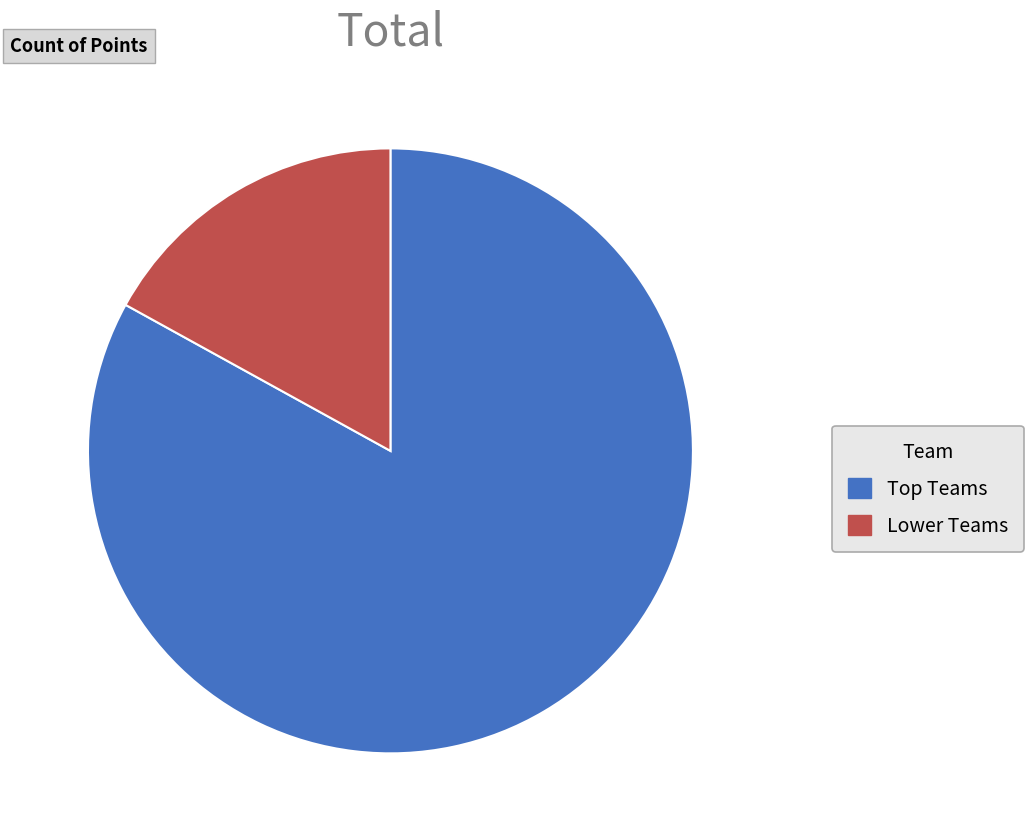

Count the number of slices in the pie.

2